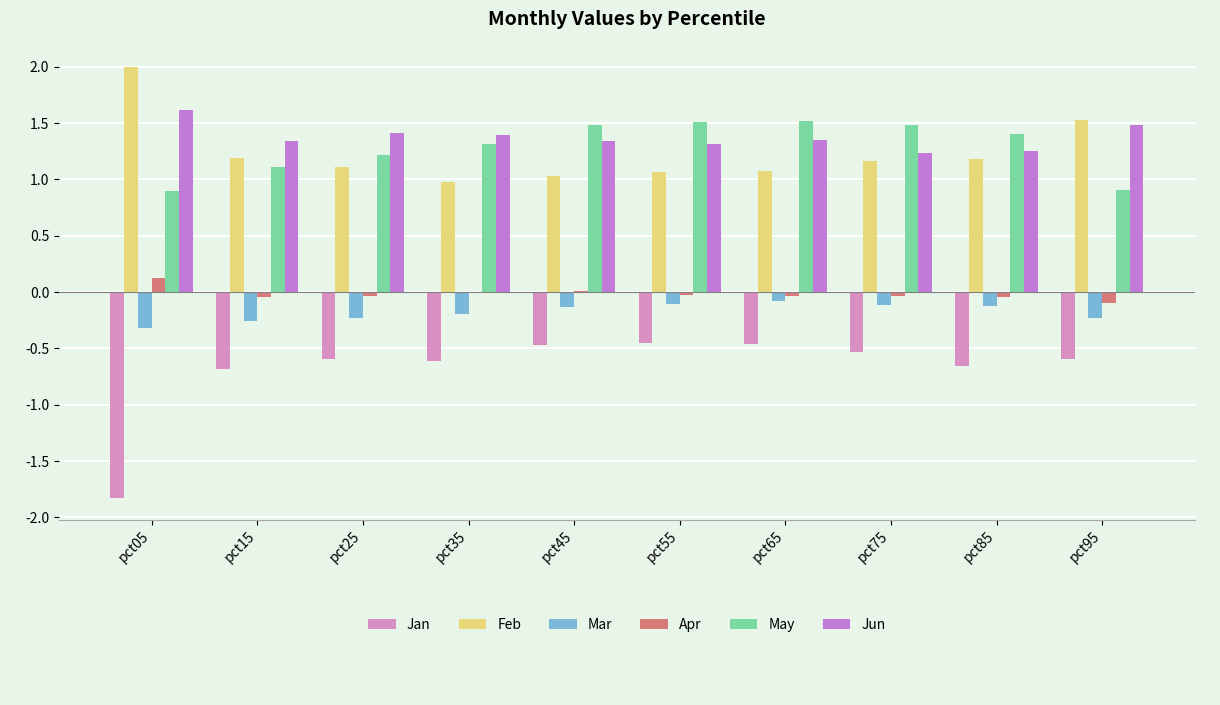

What is the total value across all series at pct95?

3.0